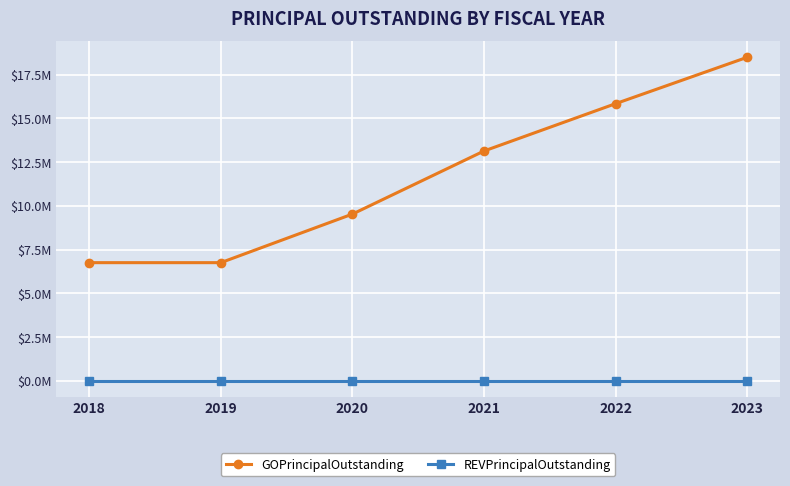

Does the chart have visible grid lines?

Yes